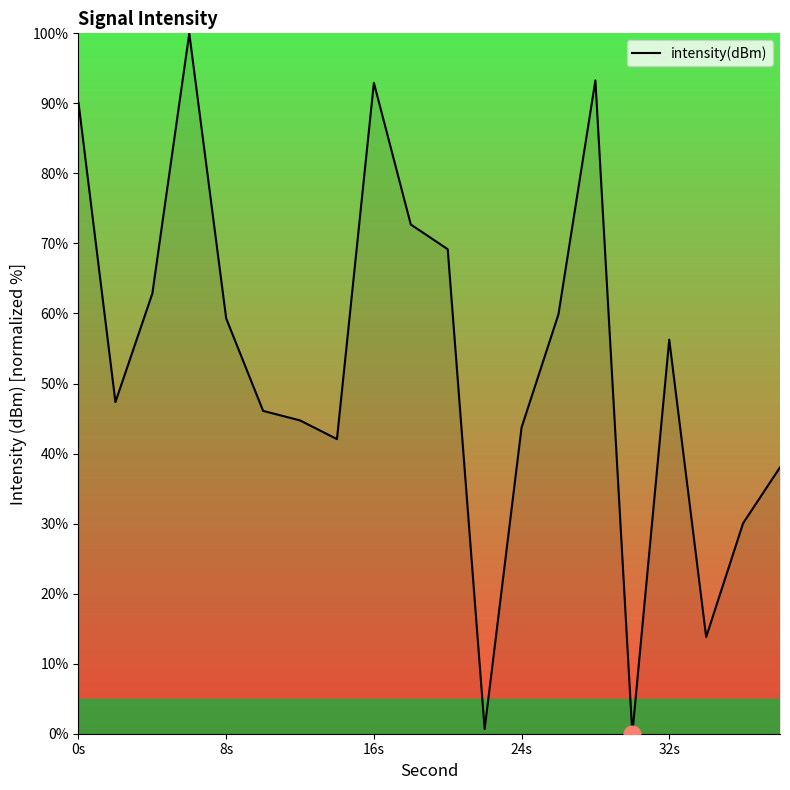

What is the difference between the maximum and minimum values?

100.0